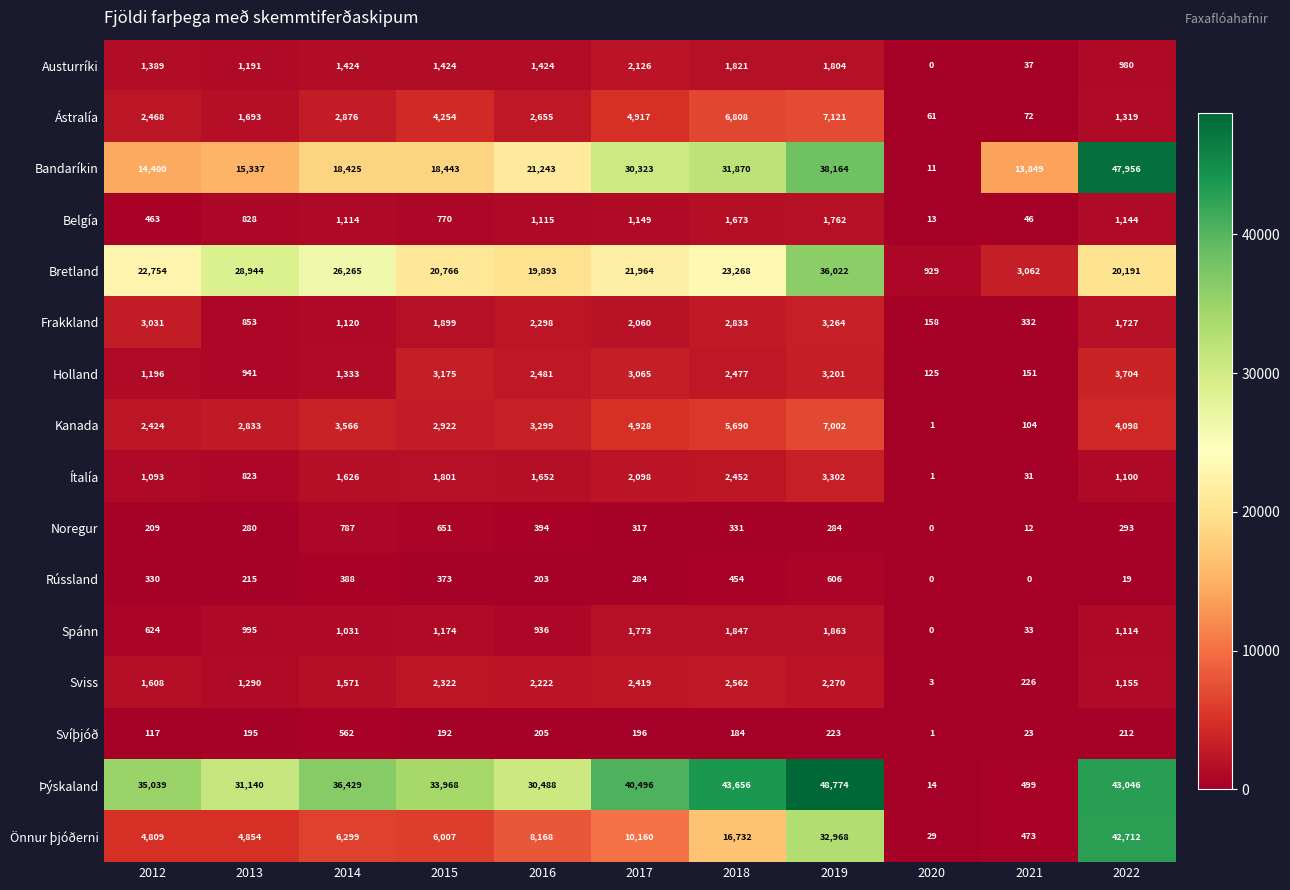

How many series are shown in this chart?

16